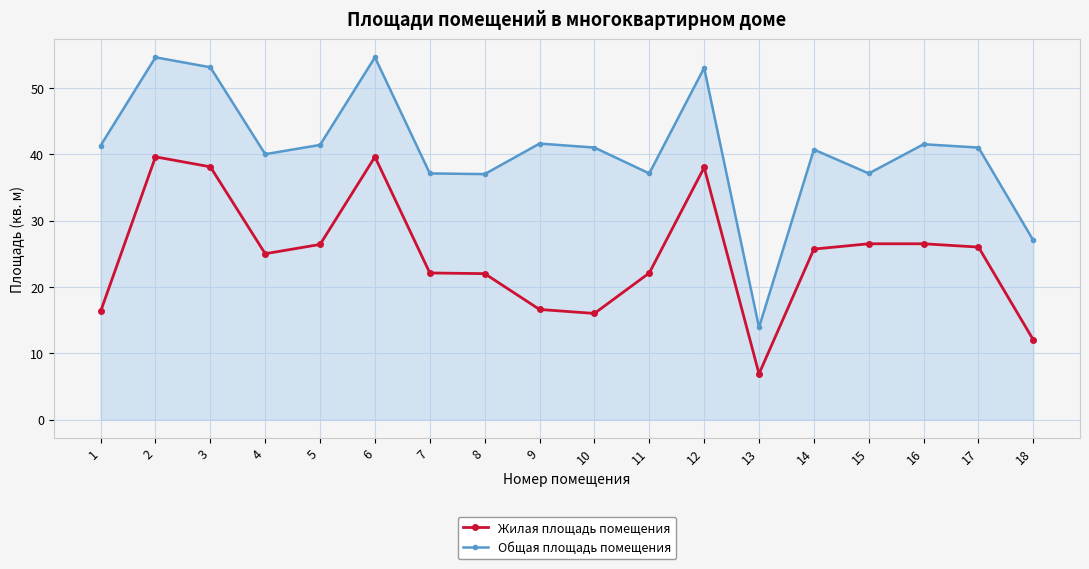

True or false: Общая площадь помещения and Жилая площадь помещения cross at least once.

False